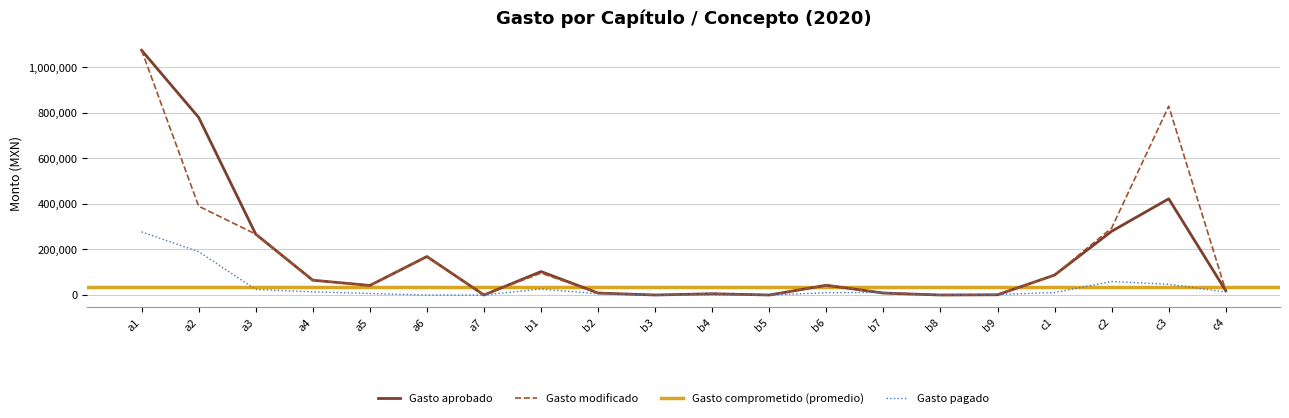

At which category is the sum across all series the highest?

a1